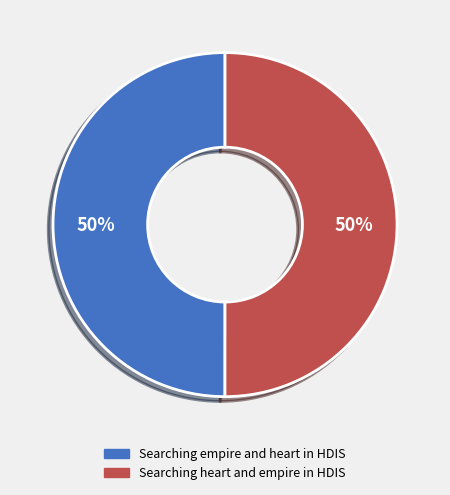

To the nearest percent, what portion does Searching heart and empire in HDIS represent?

50%